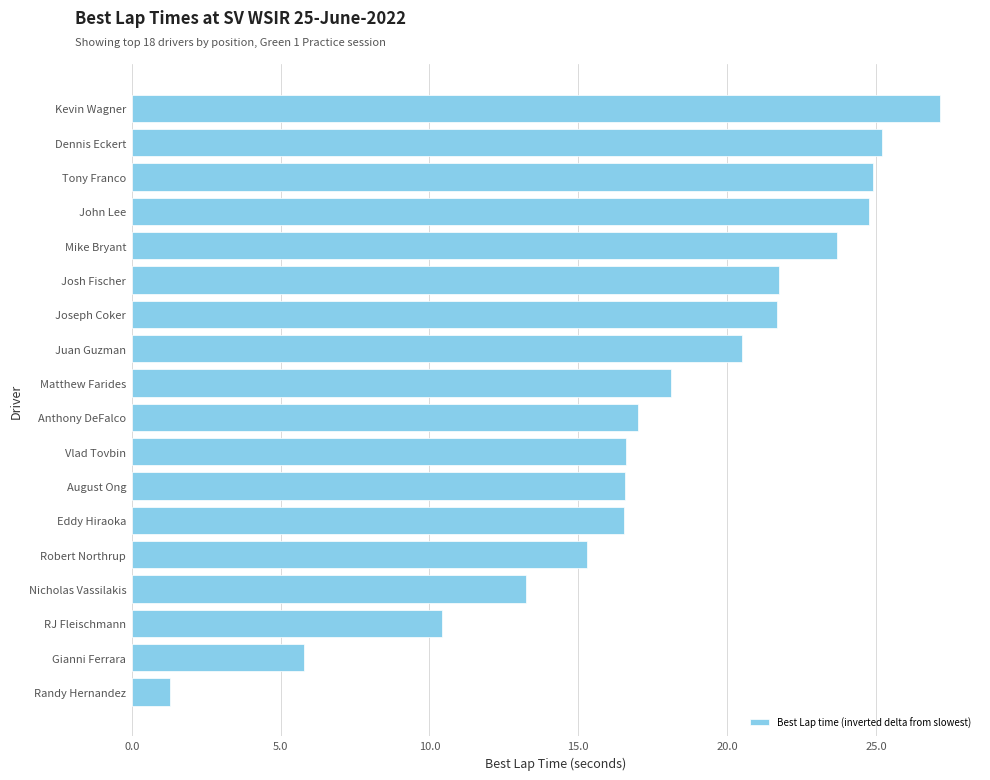

Which has a higher value, Mike Bryant or RJ Fleischmann?

Mike Bryant